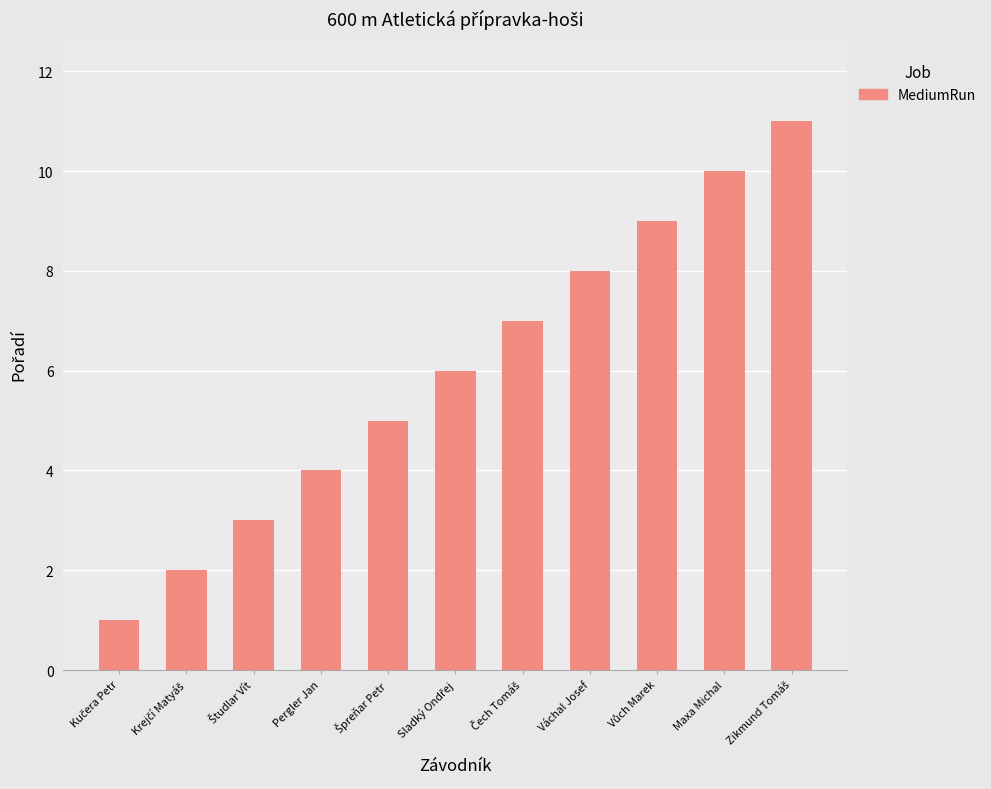

What position from the right is Maxa Michal?

2